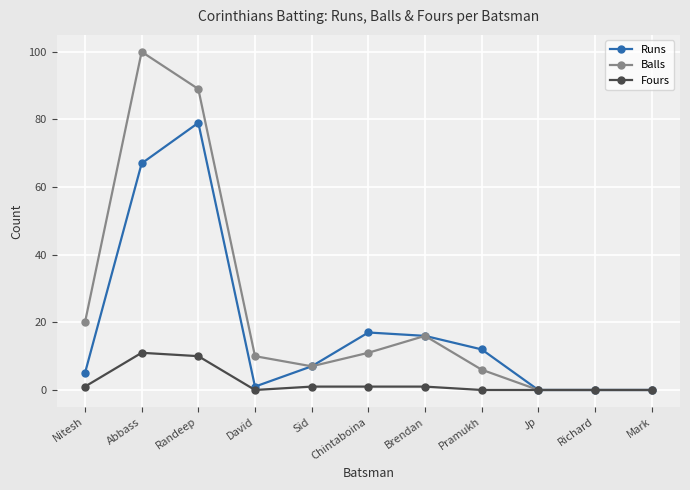

What is the label of the 2nd point from the left?

Abbass